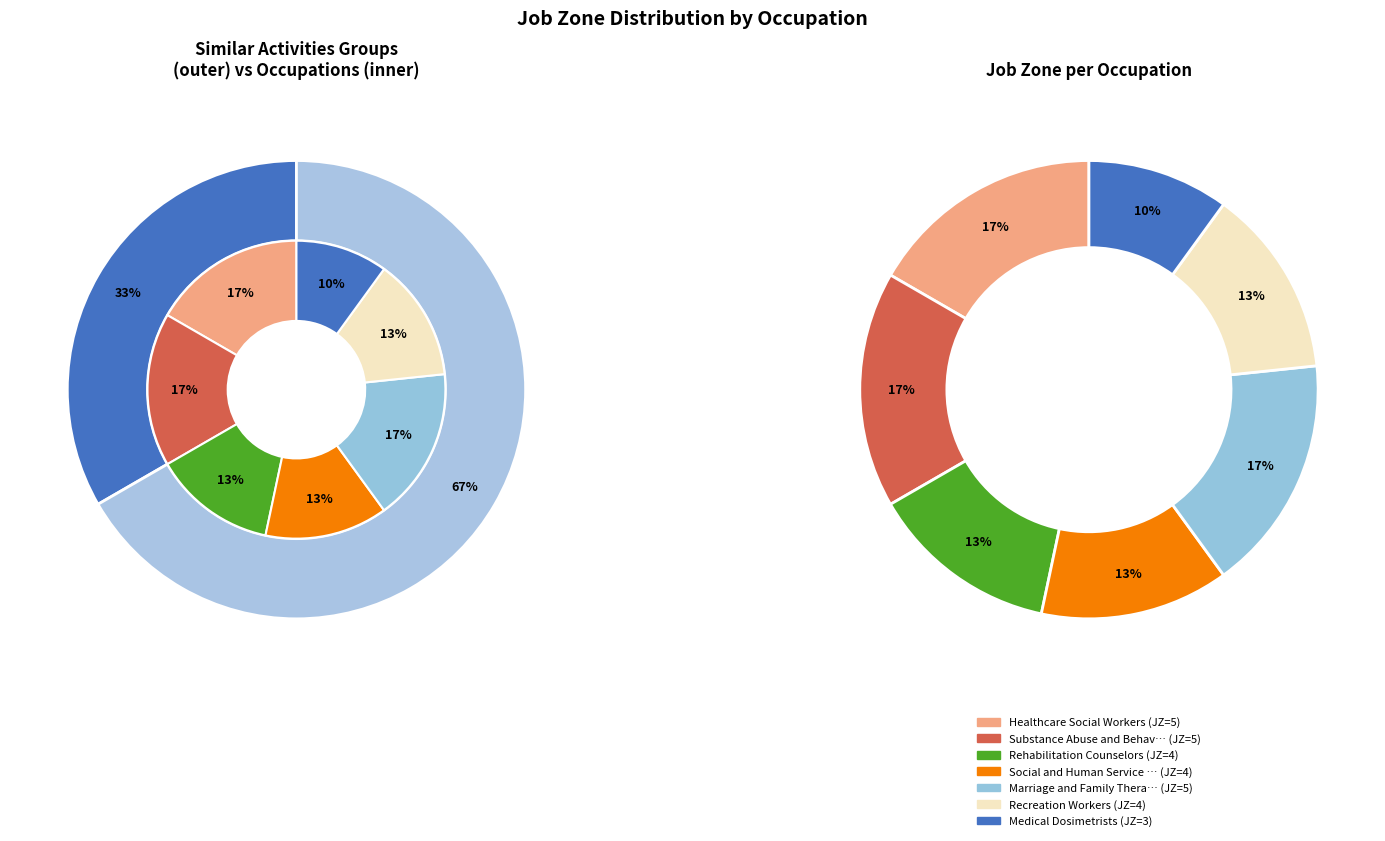

To the nearest percent, what is the difference between the largest and smallest slice percentages?

7%